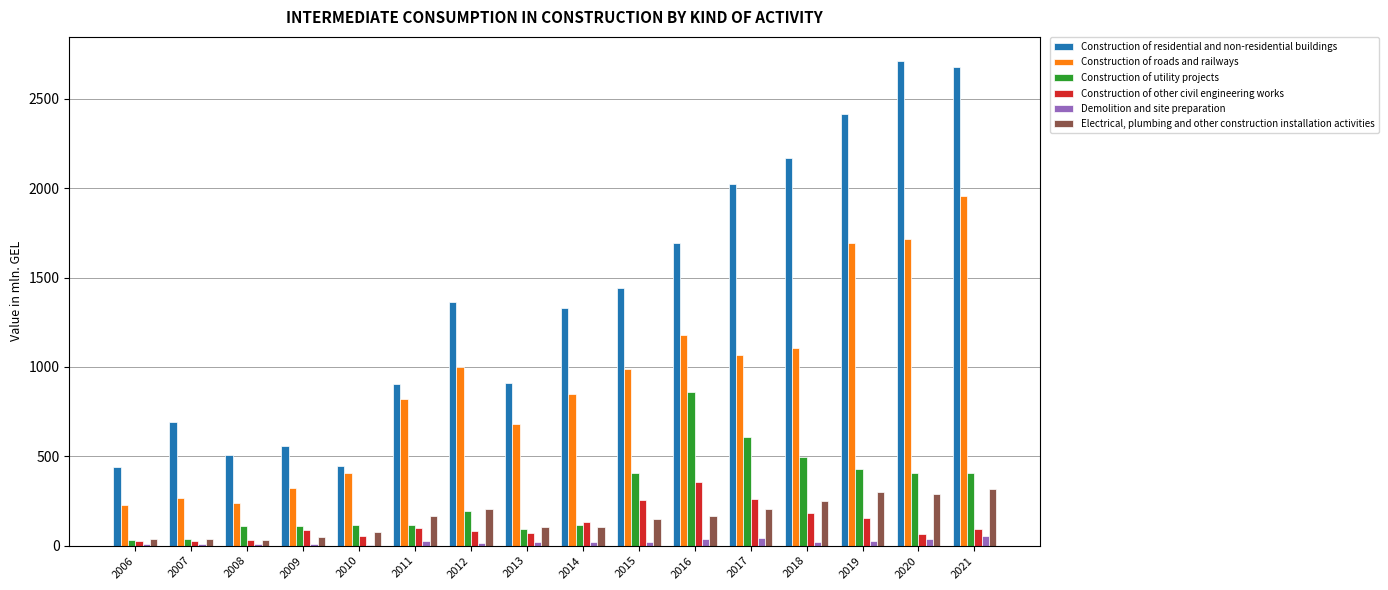

Which series has the largest total across all categories?

Construction of residential and non-residential buildings